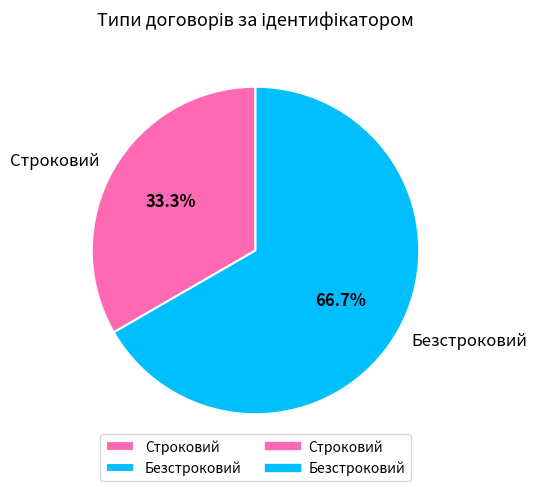

What percentage is the Строковий slice, to the nearest percent?

33%